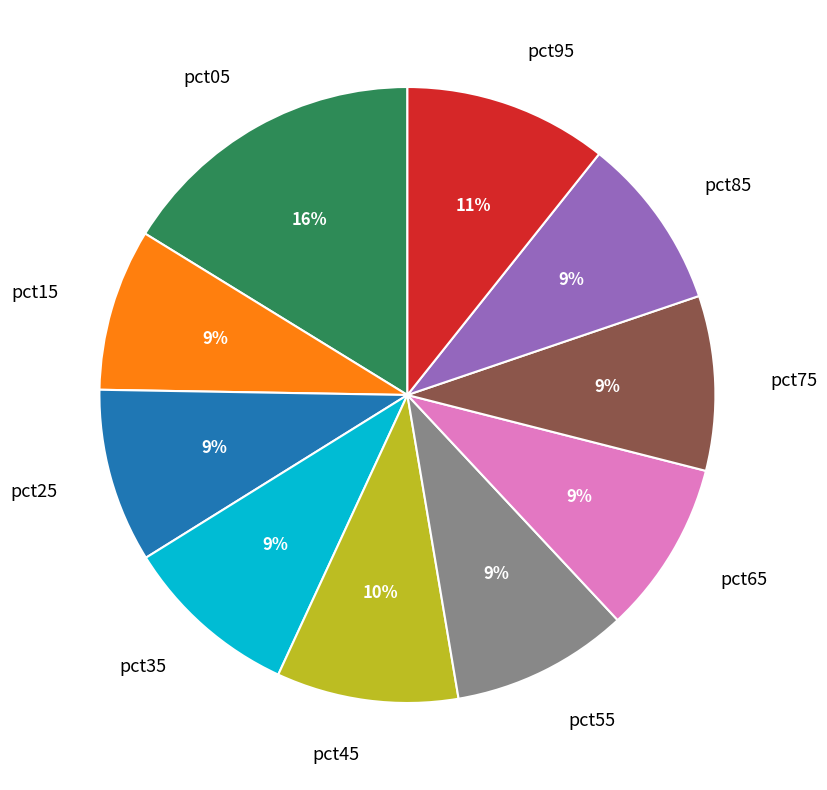

Does any single category account for the majority?

No